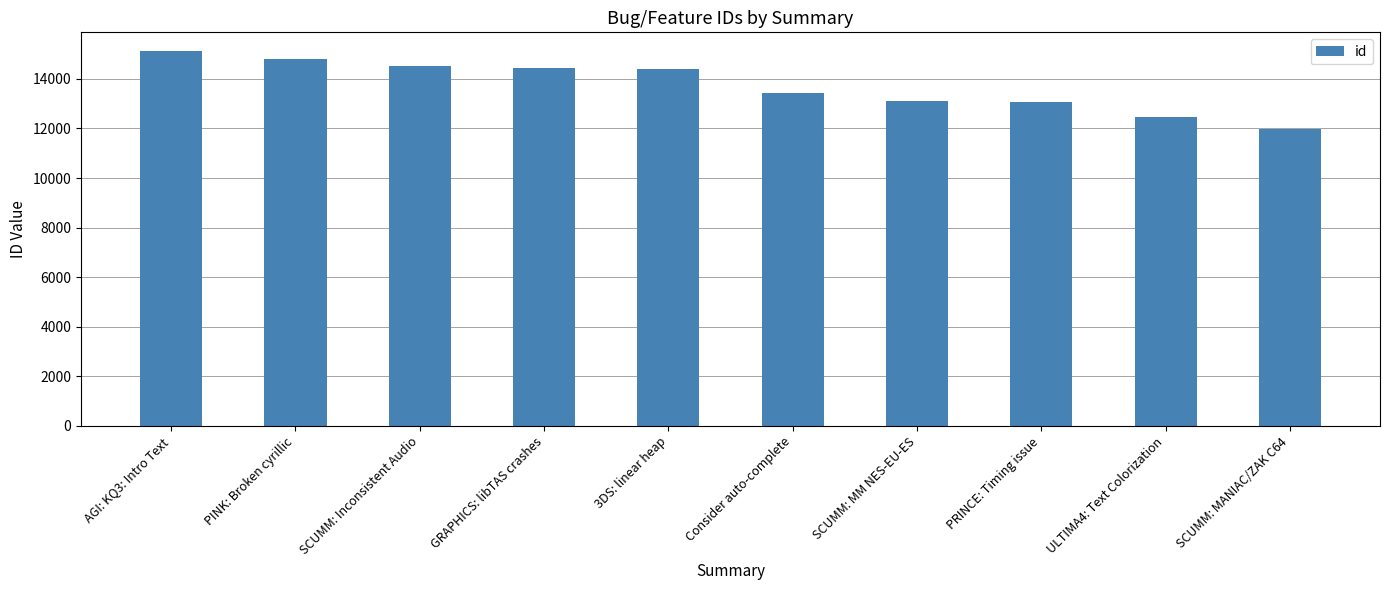

What is the average value?

13735